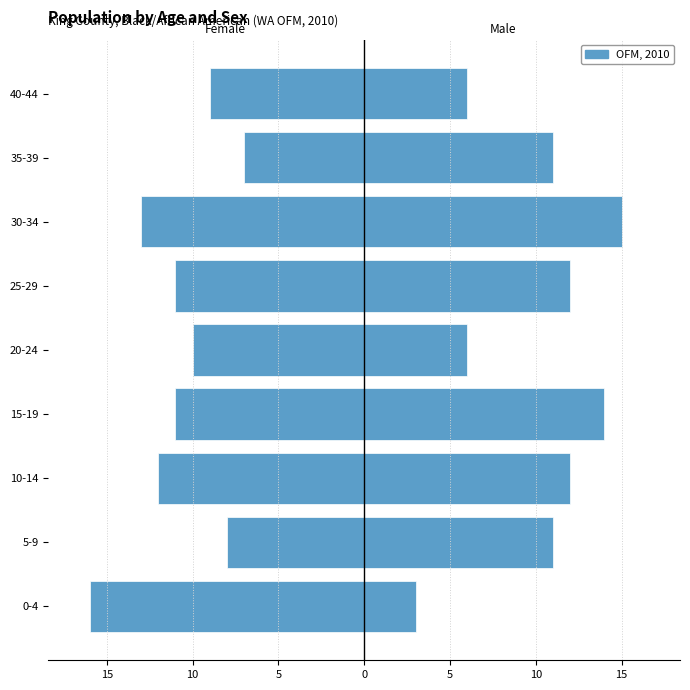

Is the value of Female at 30-34 greater than the value of Male at 0-4?

No